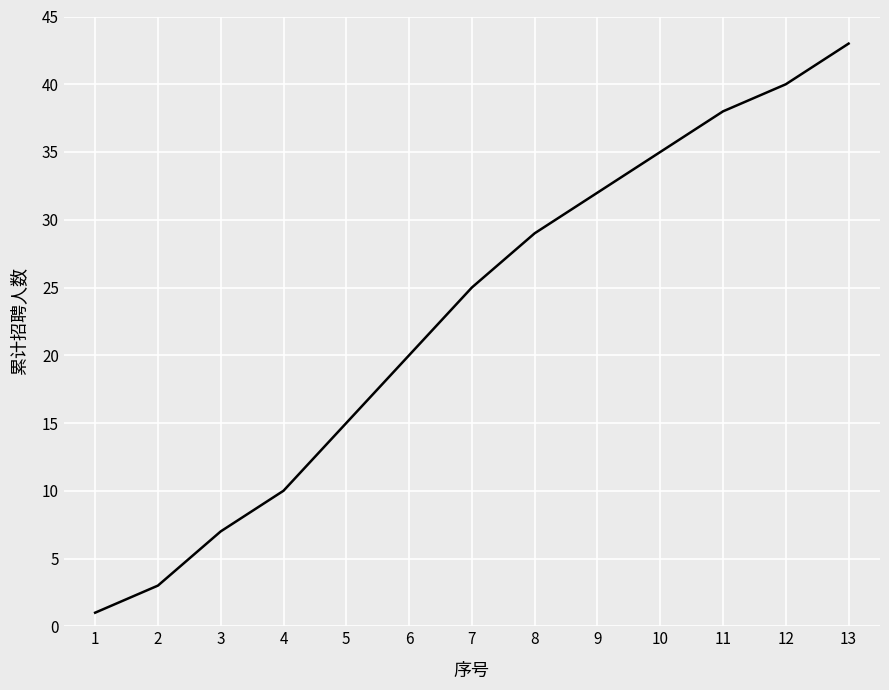

What is the change in value from 1 to 11?

+37